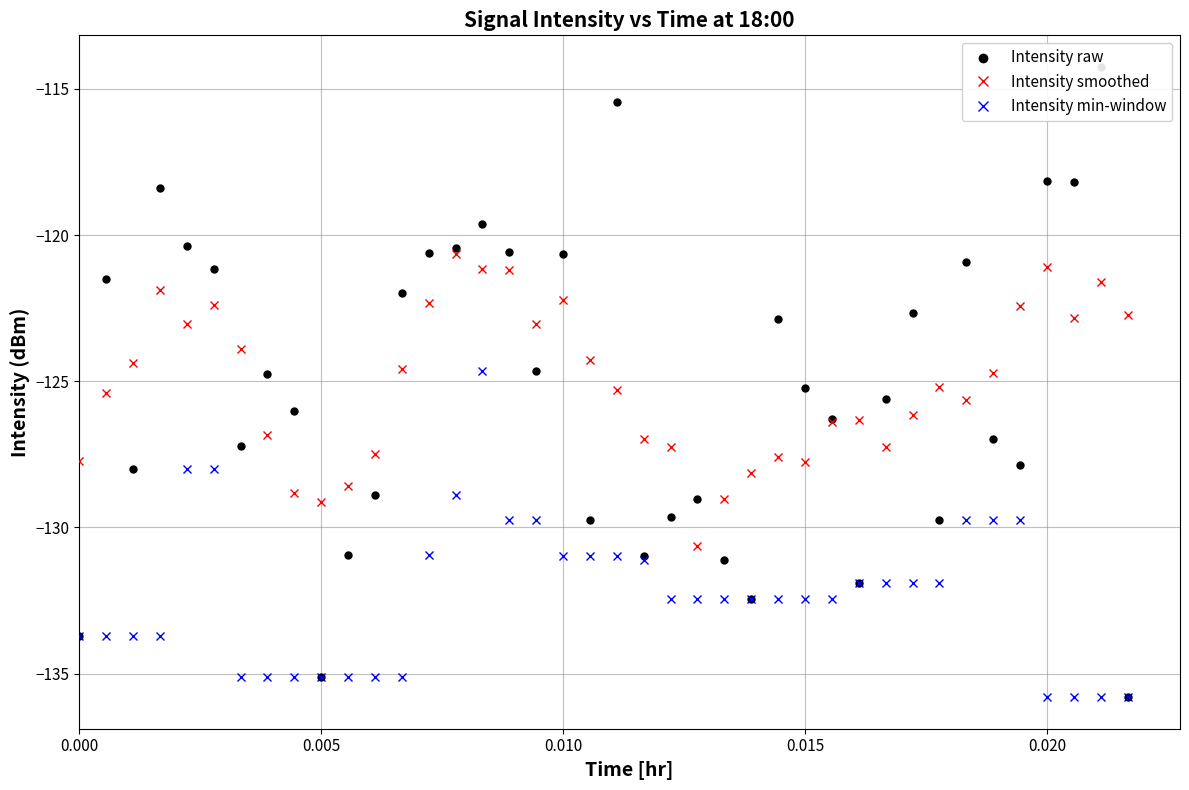

What are all the series names shown in the legend?

Intensity smoothed, Intensity min-window, Intensity raw